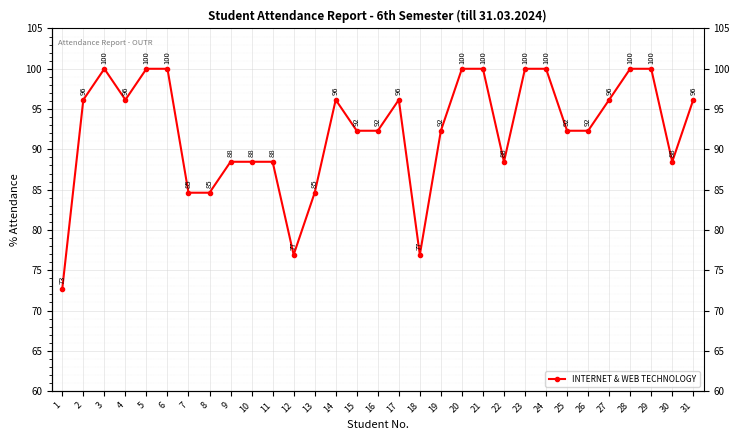

Rank the categories by value from lowest to highest.

1, 12, 18, 7, 8, 13, 9, 10, 11, 22, 30, 15, 16, 19, 25, 26, 2, 4, 14, 17, 27, 31, 3, 5, 6, 20, 21, 23, 24, 28, 29